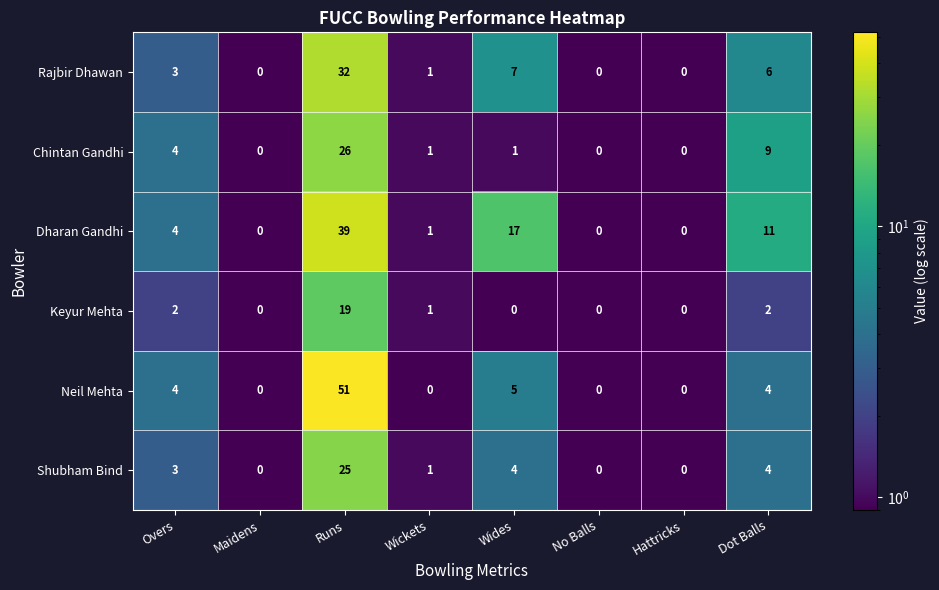

What is the difference between the highest and lowest values at Wickets?

1